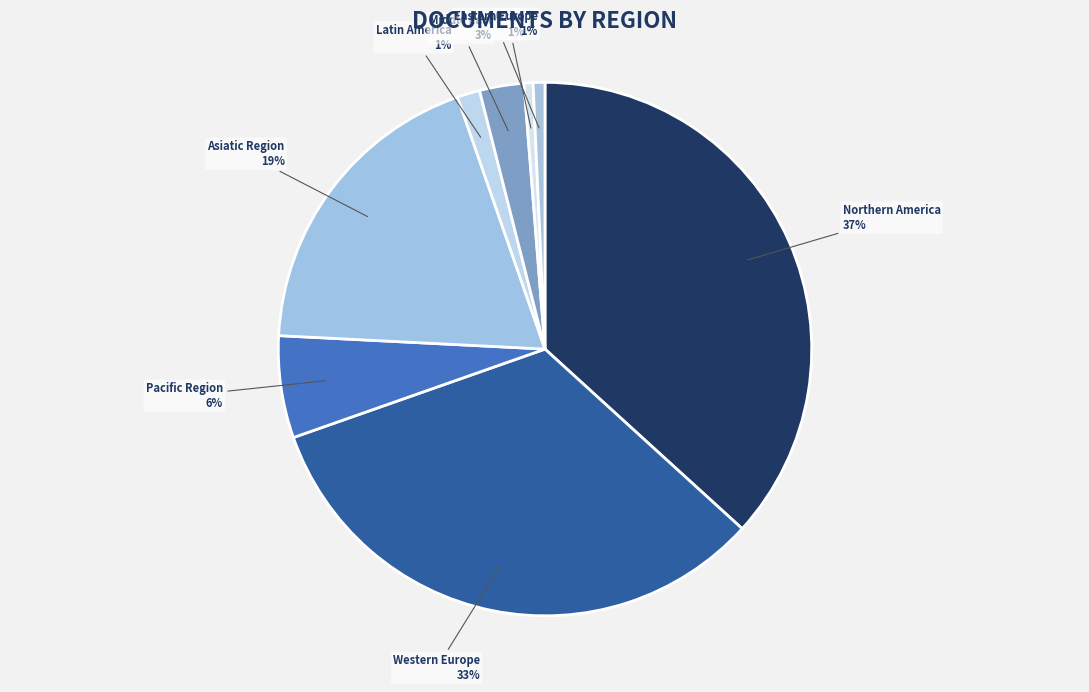

Is the sum of Northern America and Latin America greater than half?

No